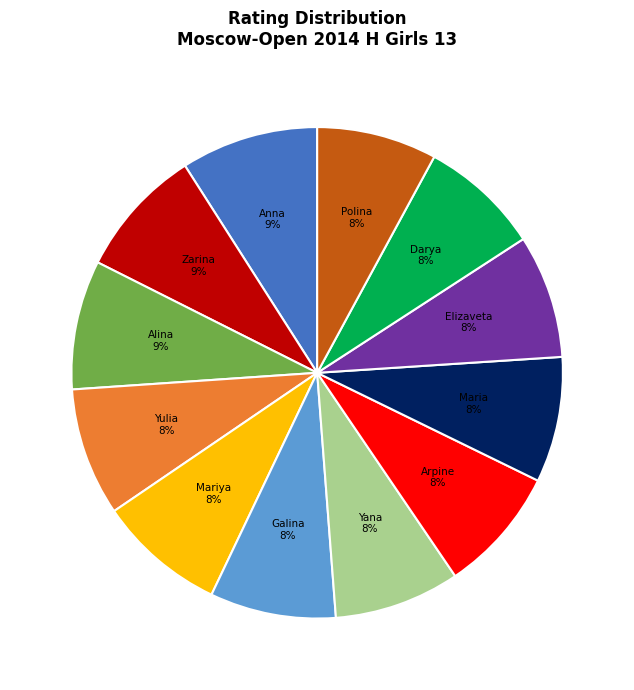

To the nearest percent, what is the difference between the largest and smallest slice percentages?

1%